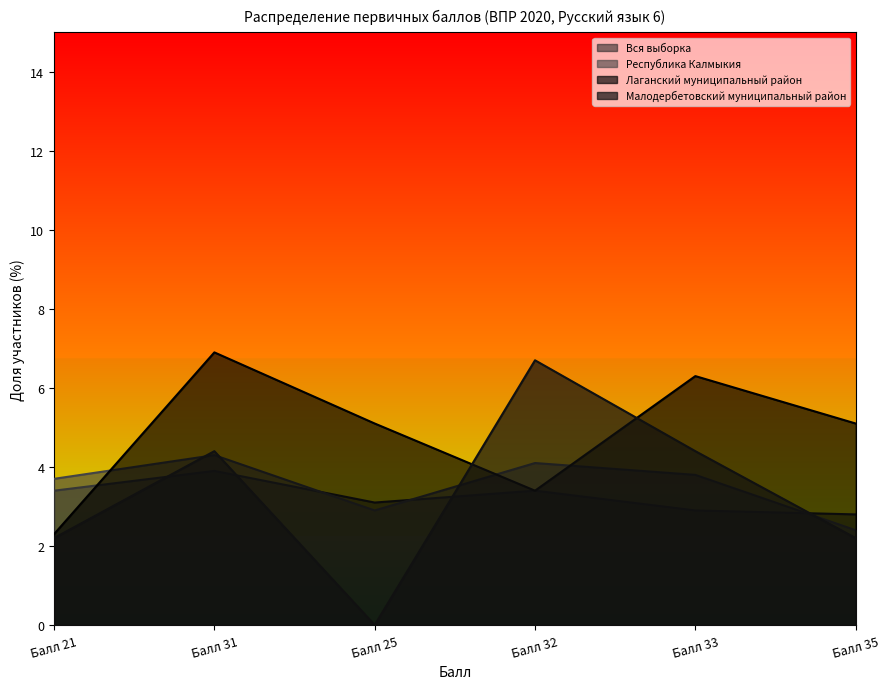

Read the Лаганский муниципальный район value at Балл 33.

6.3